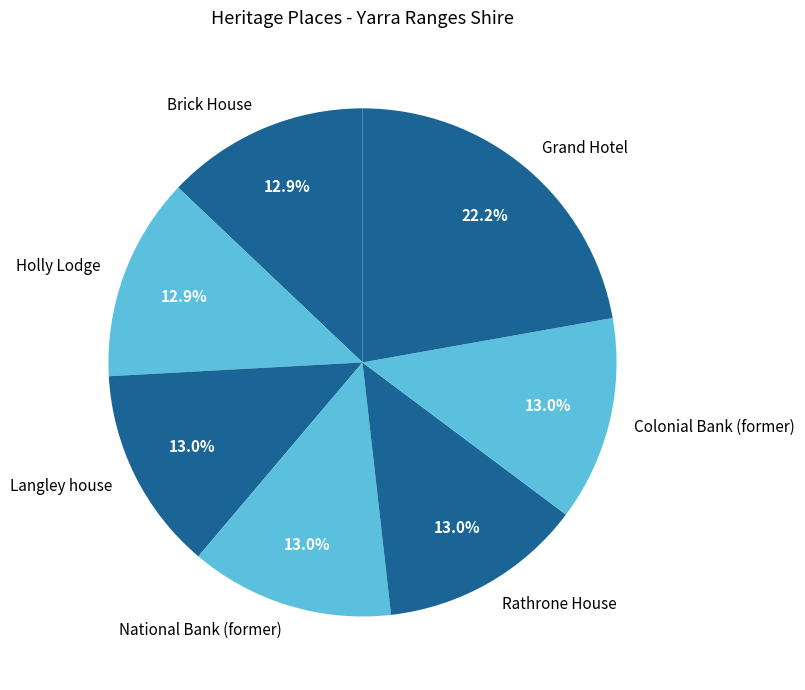

How many slices are in this pie chart?

7